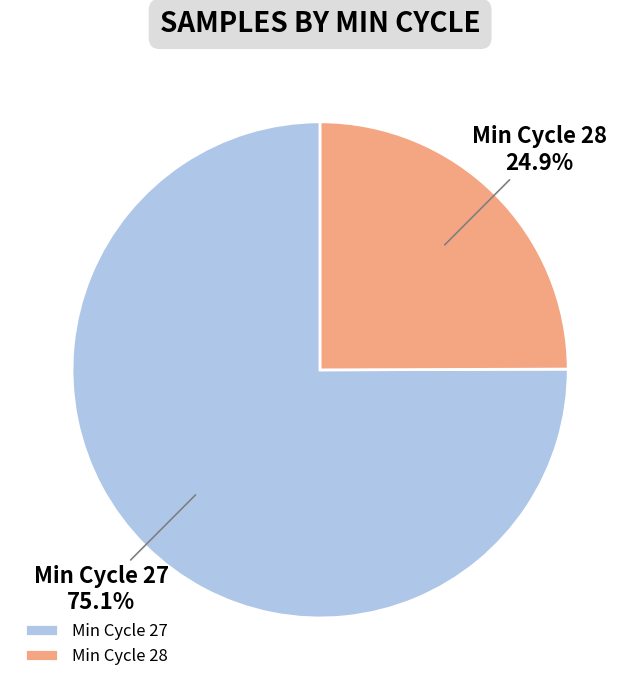

Rank the categories by value from lowest to highest.

Min Cycle 28, Min Cycle 27